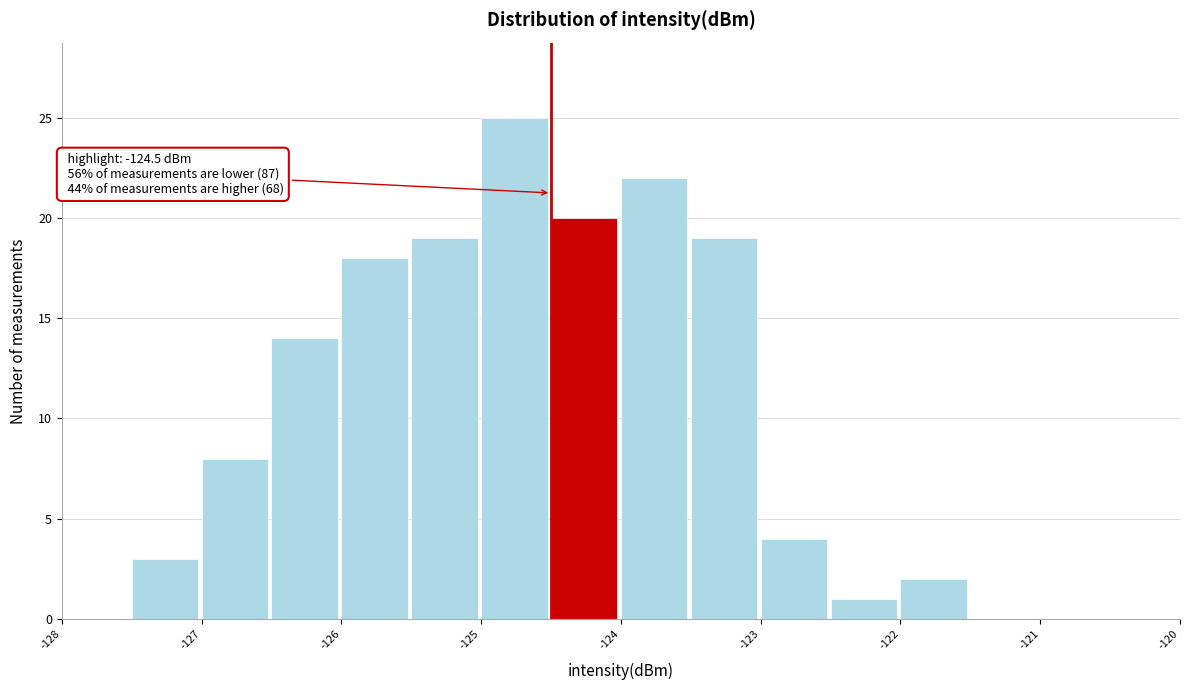

Over which range of the x-axis is the bar tallest?

-125.0 to -124.5